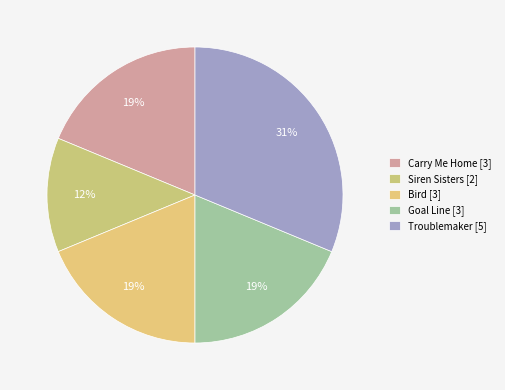

Which category has the smallest portion of the pie?

Siren Sisters